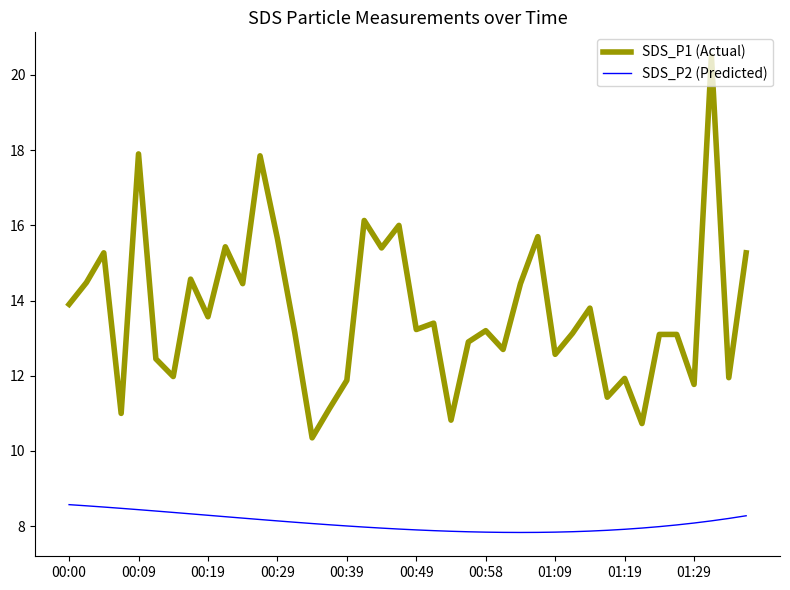

What is the difference between the maximum and second lowest values in the SDS_P2 (Predicted) series?

0.7